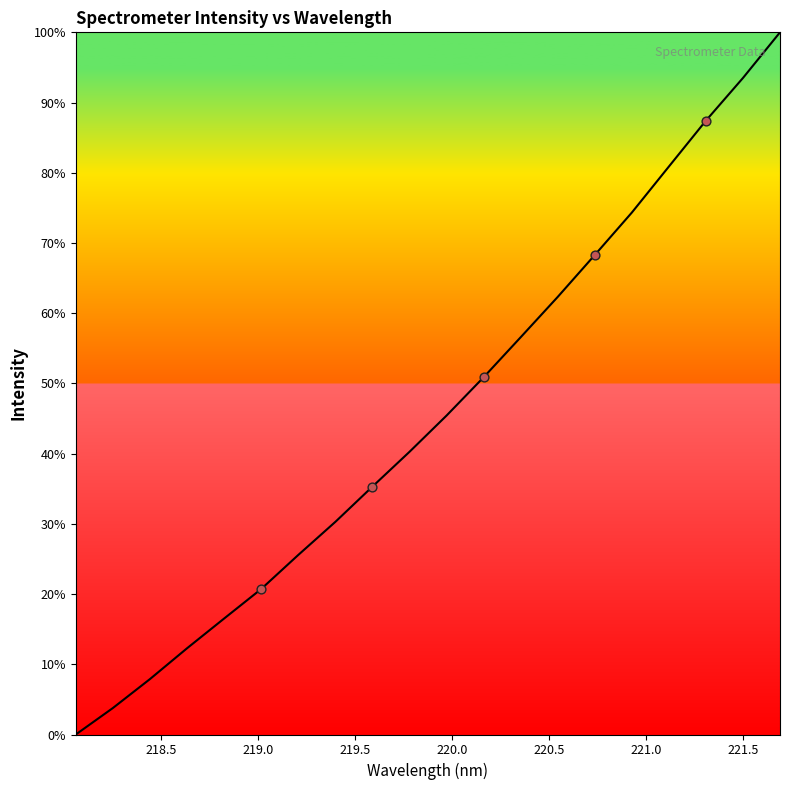

What is the maximum value shown in the chart?

100.0